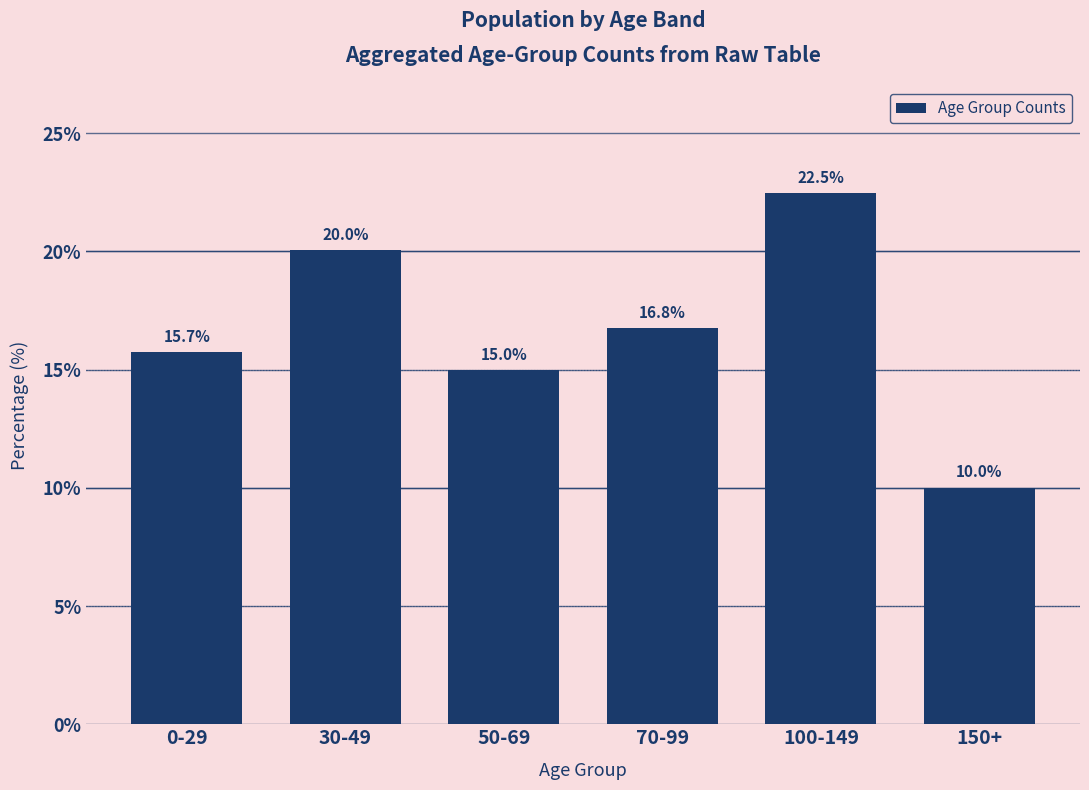

Reading left to right, transcribe all the data shown in this chart.

0-29=15.7	30-49=20.0	50-69=15.0	70-99=16.8	100-149=22.5	150+=10.0